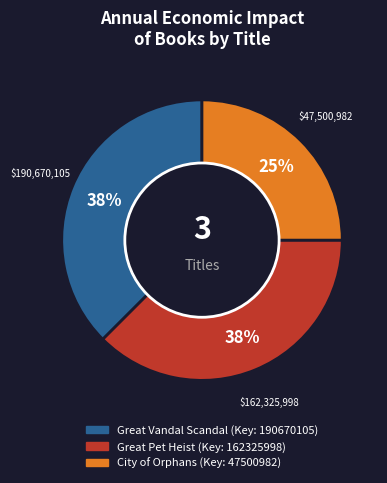

Is it true that Great Vandal Scandal is 38% of the pie?

True